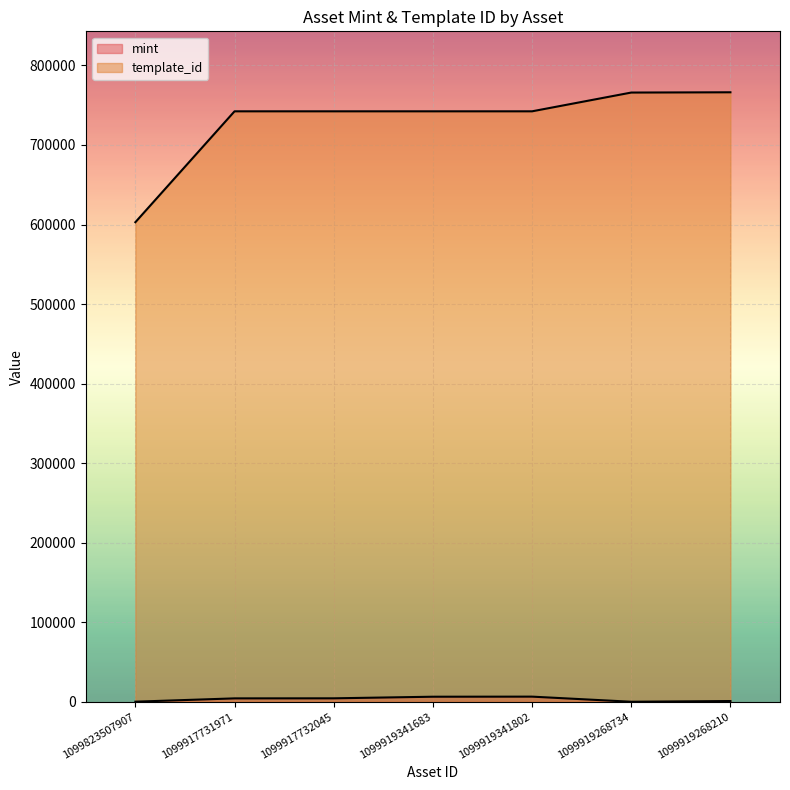

Rank the series at 1099919341802 from highest to lowest value.

template_id, mint